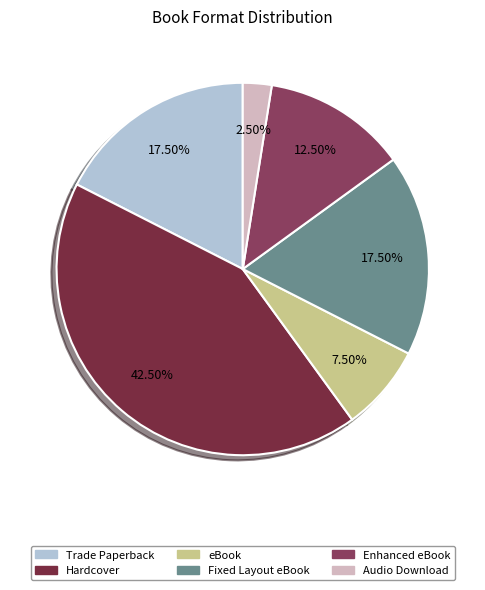

To the nearest percent, what is the difference between the Fixed Layout eBook and eBook slice percentages?

10%